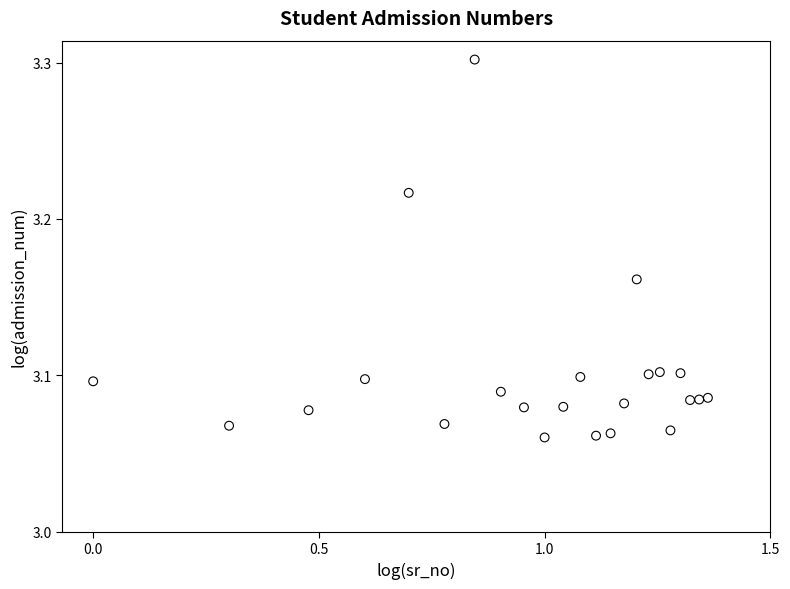

What is the range of X values (max minus min)?

1.4